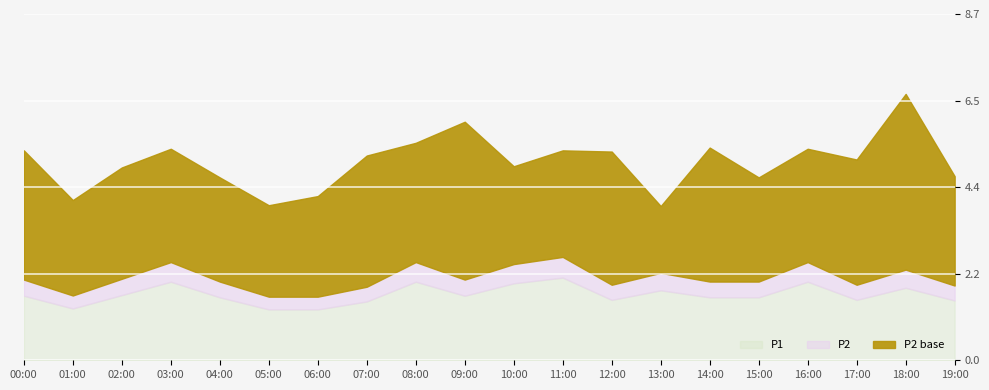

At which category is the sum across all series the highest?

18:00